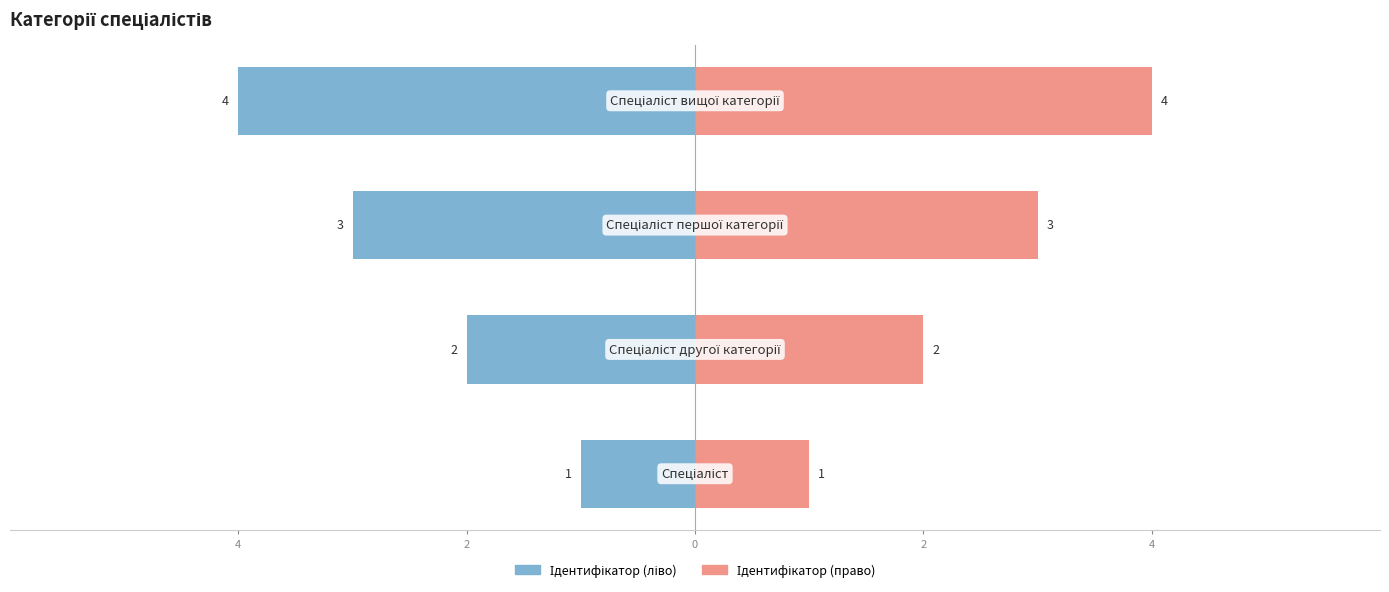

Is the value of Ідентифікатор (ліво) at 2 greater than the value of Ідентифікатор (право) at 0?

No